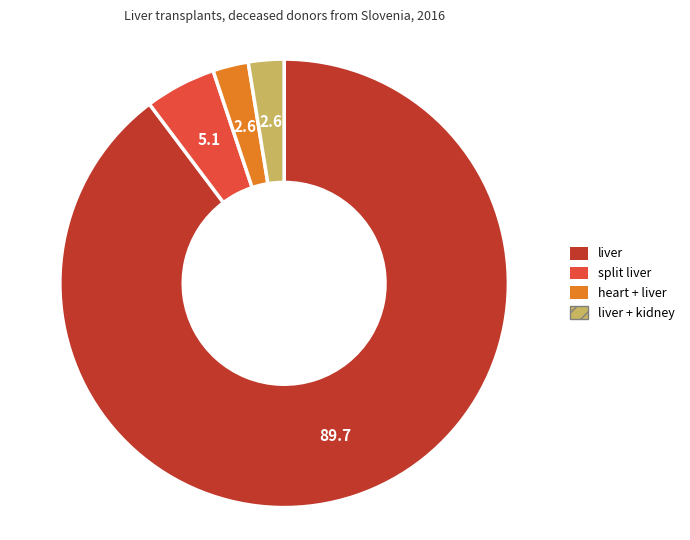

Does any single category account for the majority?

Yes